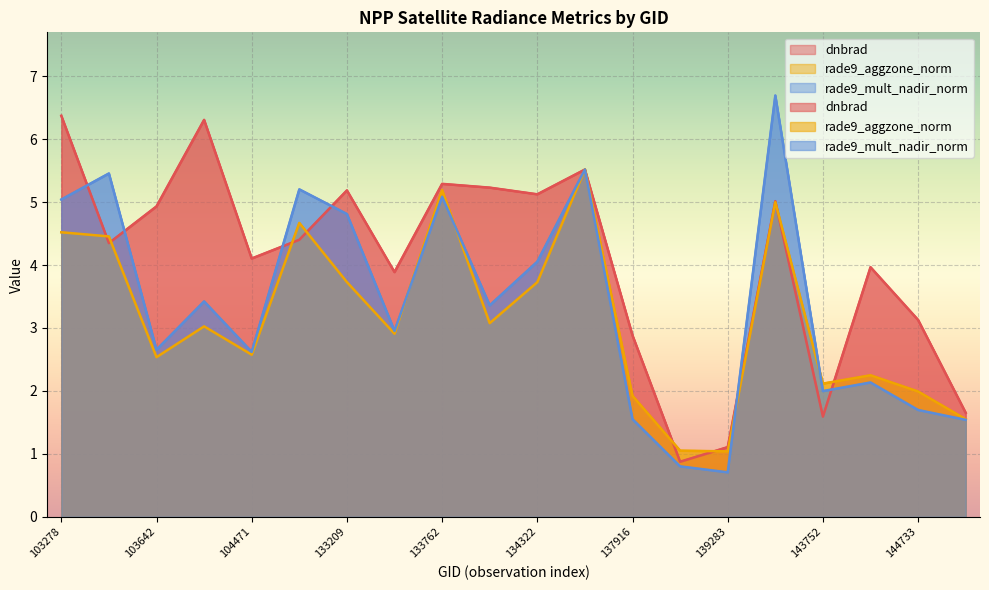

At which label does rade9_aggzone_norm reach its minimum?

139283